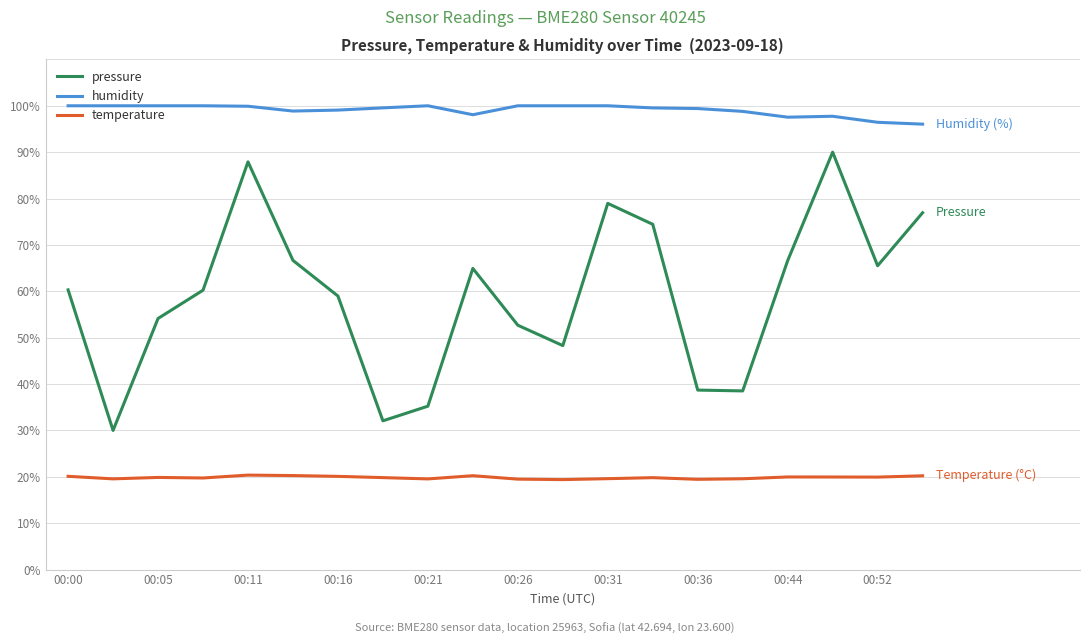

Rank the series by their maximum value, from highest to lowest.

humidity, pressure, temperature